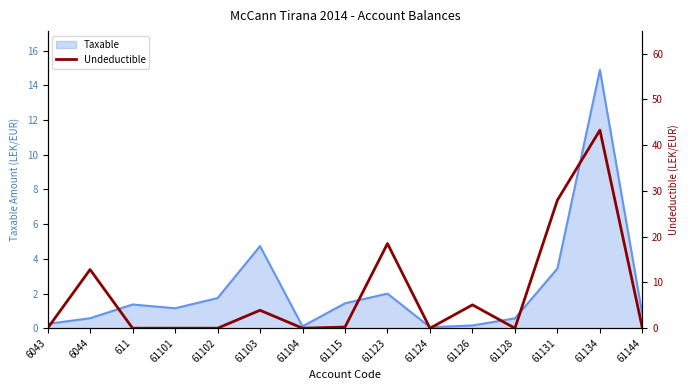

Is it true that Taxable equals 2.1 at 61131?

False